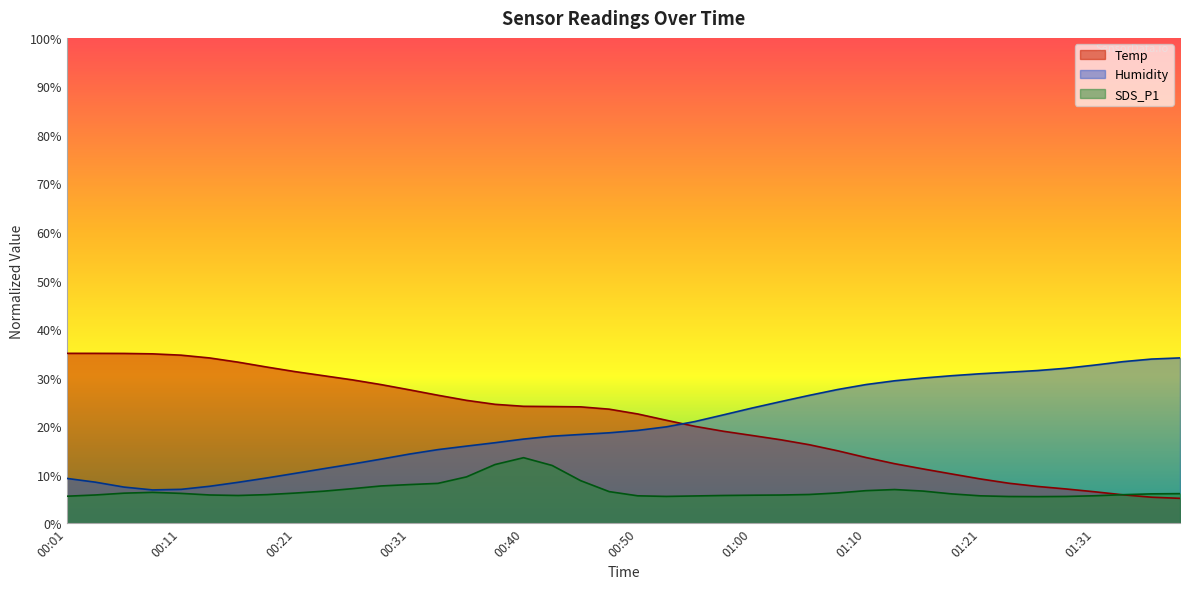

Where does the Temp series first go above 23?

00:01